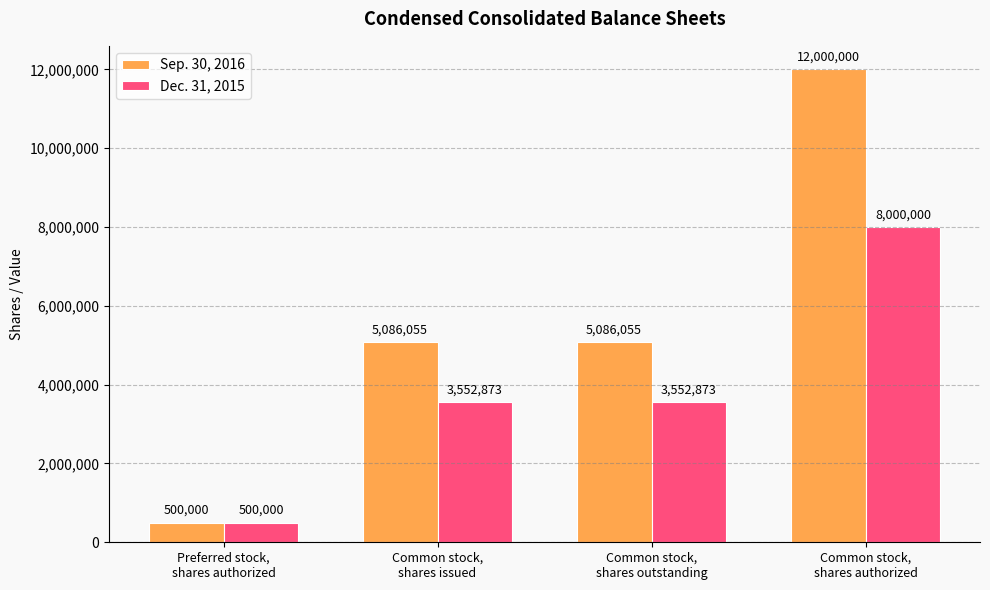

Which series has the largest range (max minus min)?

Sep. 30, 2016